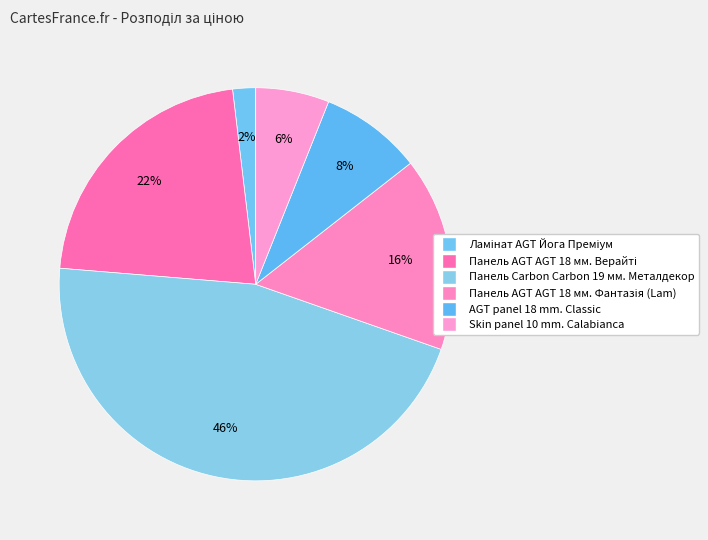

Count the number of slices in the pie.

6